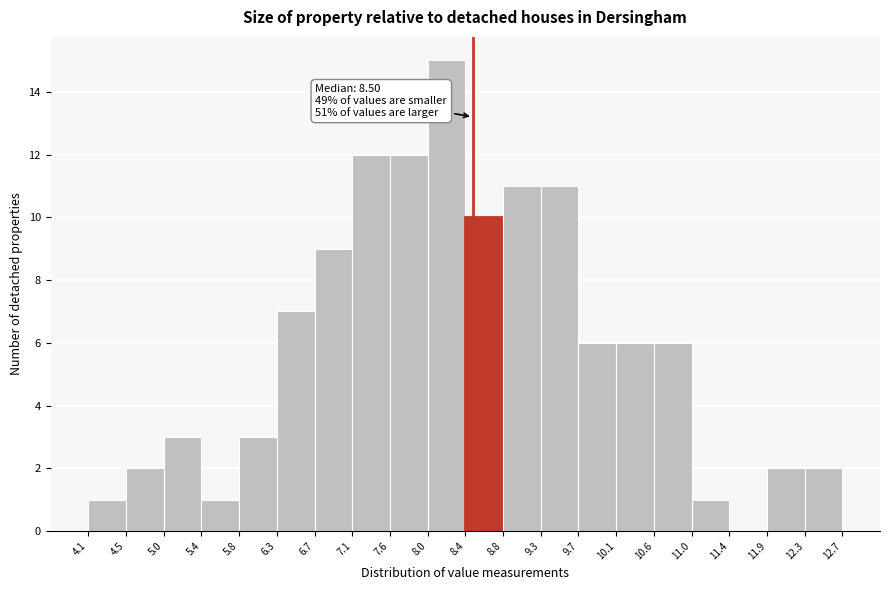

Over which range of the x-axis is the bar tallest?

8.0 to 8.4